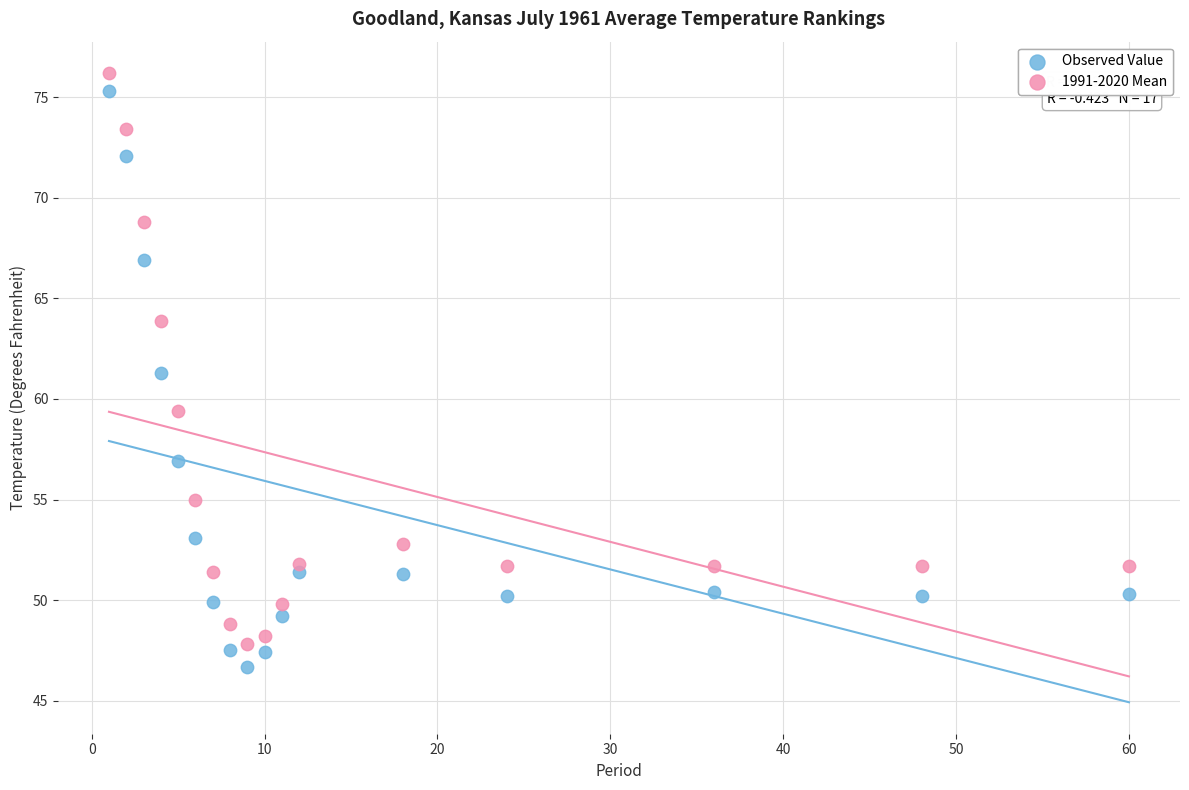

In the 1991-2020 Mean series, what Y value is closest to 62?

63.9